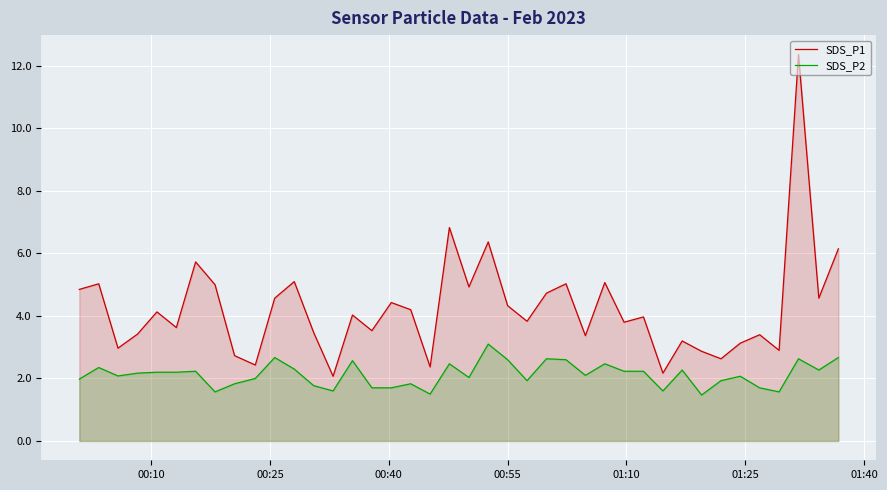

True or false: SDS_P1 and SDS_P2 cross at least once.

False